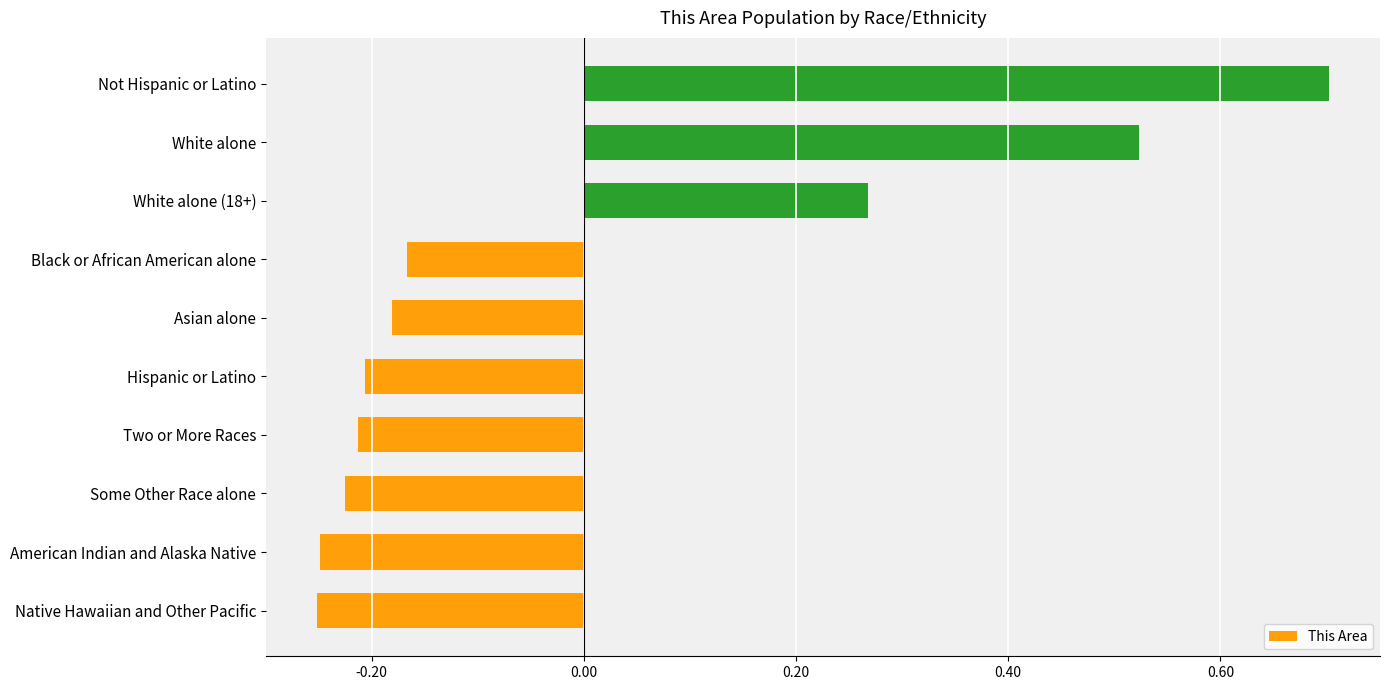

Are the bars horizontal?

Yes